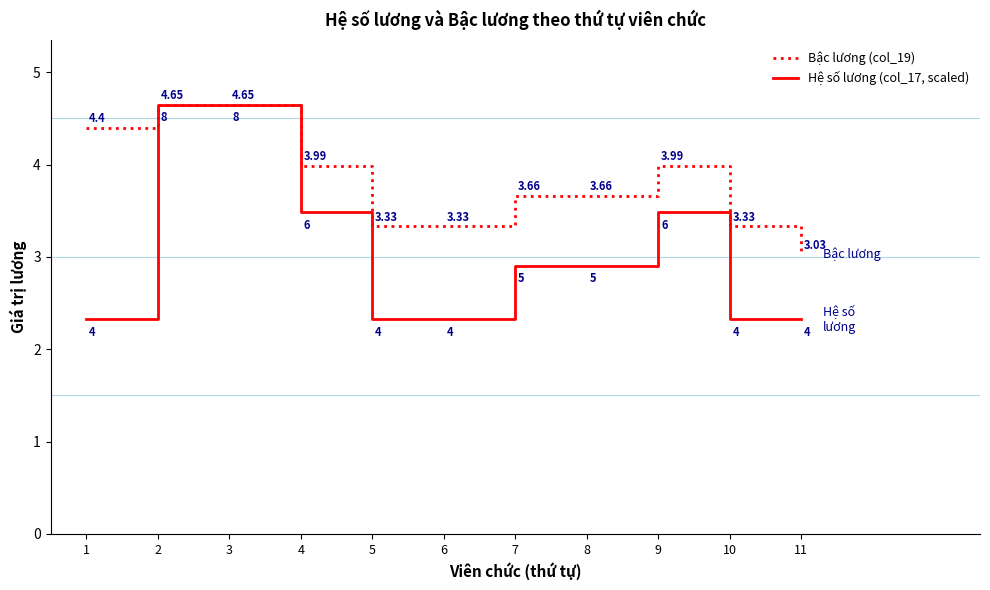

Which series has the widest spread of values?

Hệ số lương (col_17, scaled)